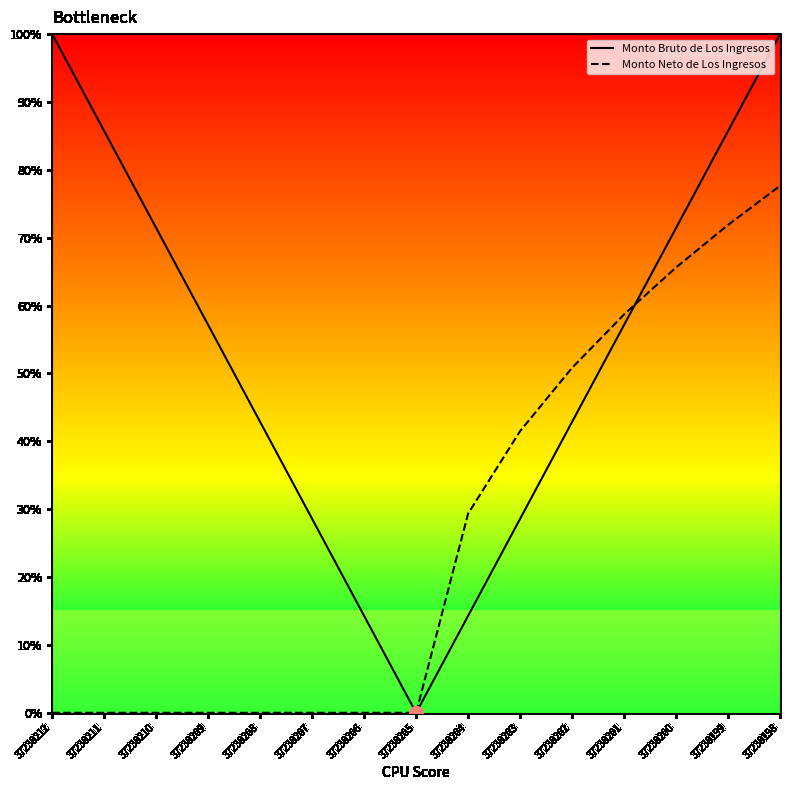

Which label corresponds to the largest value in the chart?

37230212